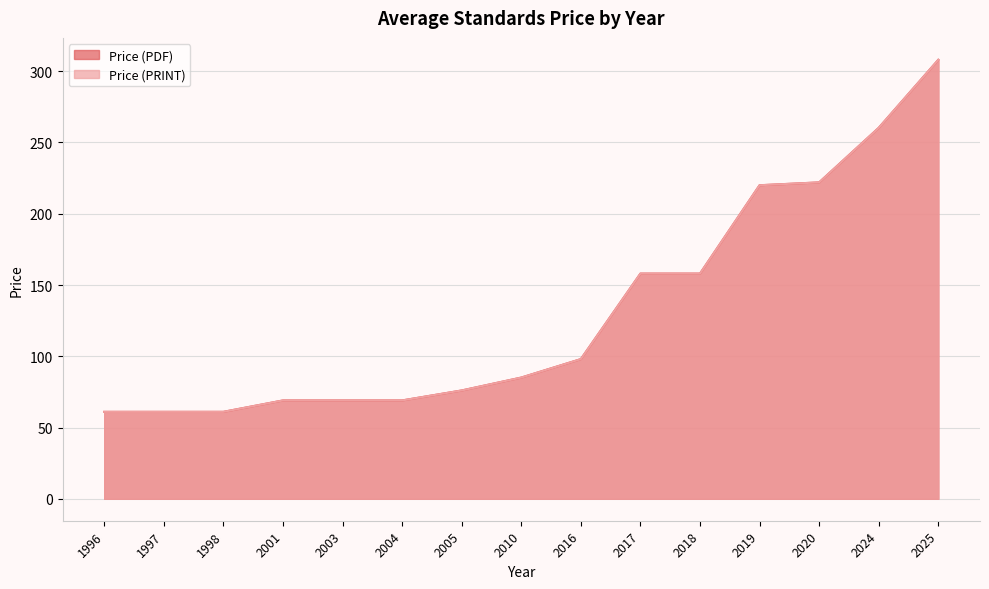

Reading left to right, extract all data points from this chart.

Price (PDF): 1996=61.0	1997=61.0	1998=61.0	2001=69.0	2003=69.0	2004=69.0	2005=76.0	2010=85.0	2016=98.0	2017=158.0	2018=158.0	2019=220.0	2020=222.0	2024=260.3	2025=308.0
Price (PRINT): 1996=61.0	1997=61.0	1998=61.0	2001=69.0	2003=69.0	2004=69.0	2005=76.0	2010=85.0	2016=98.0	2017=158.0	2018=158.0	2019=220.0	2020=222.0	2024=260.3	2025=308.0